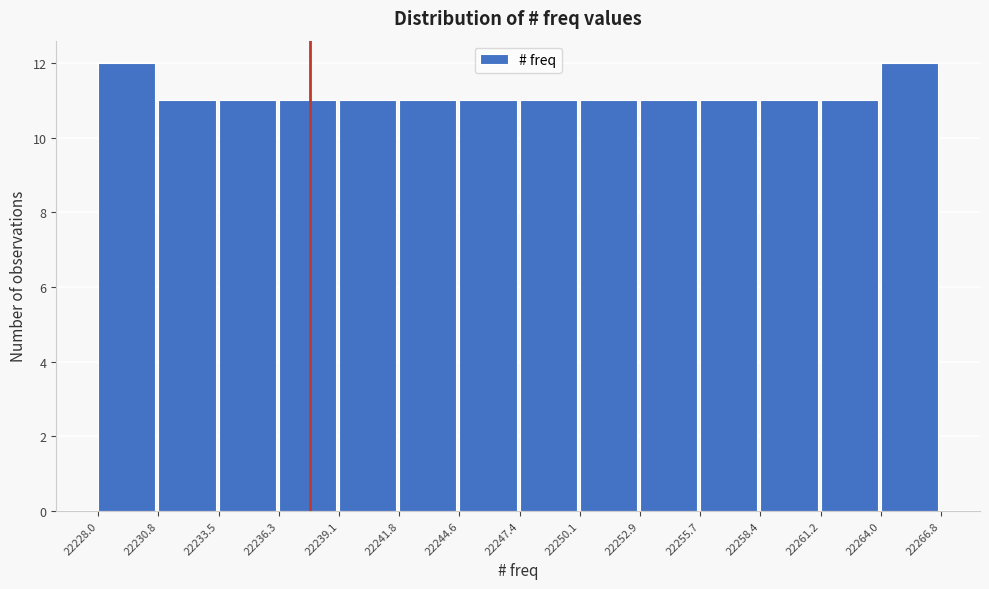

How tall is the bar that spans 22239.1 to 22241.8 on the x-axis? The values are not printed on the chart, so give them approximately, as read against the axis.

11